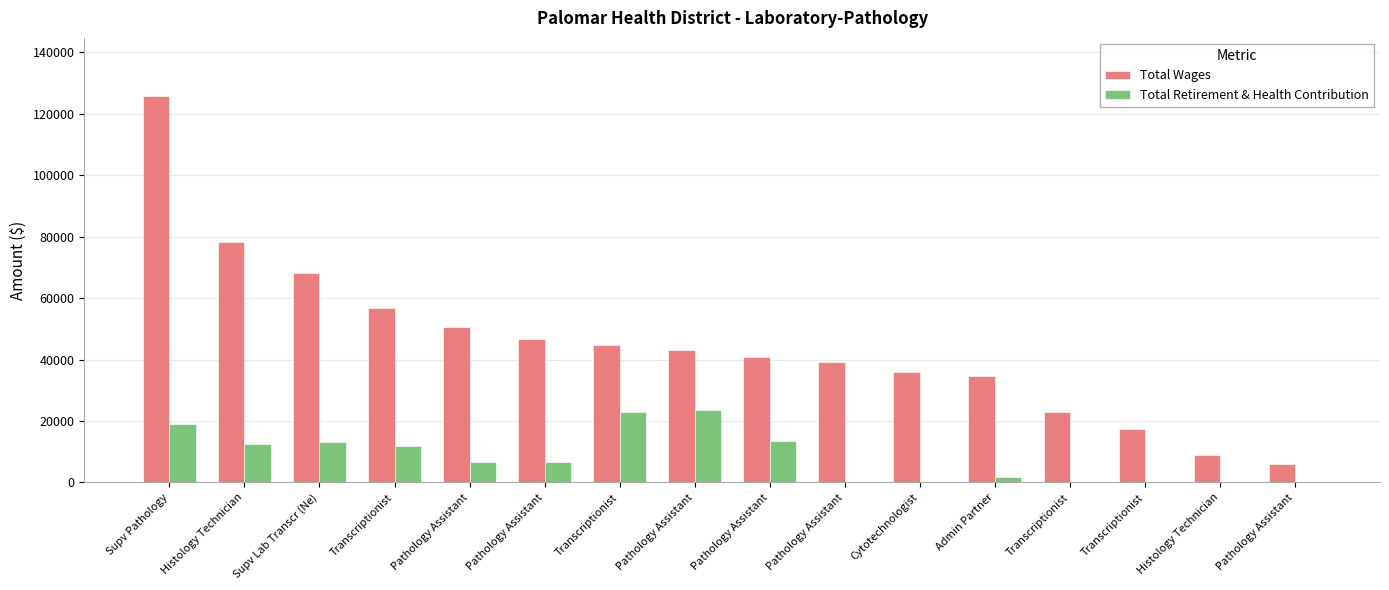

How many groups of bars are there?

16